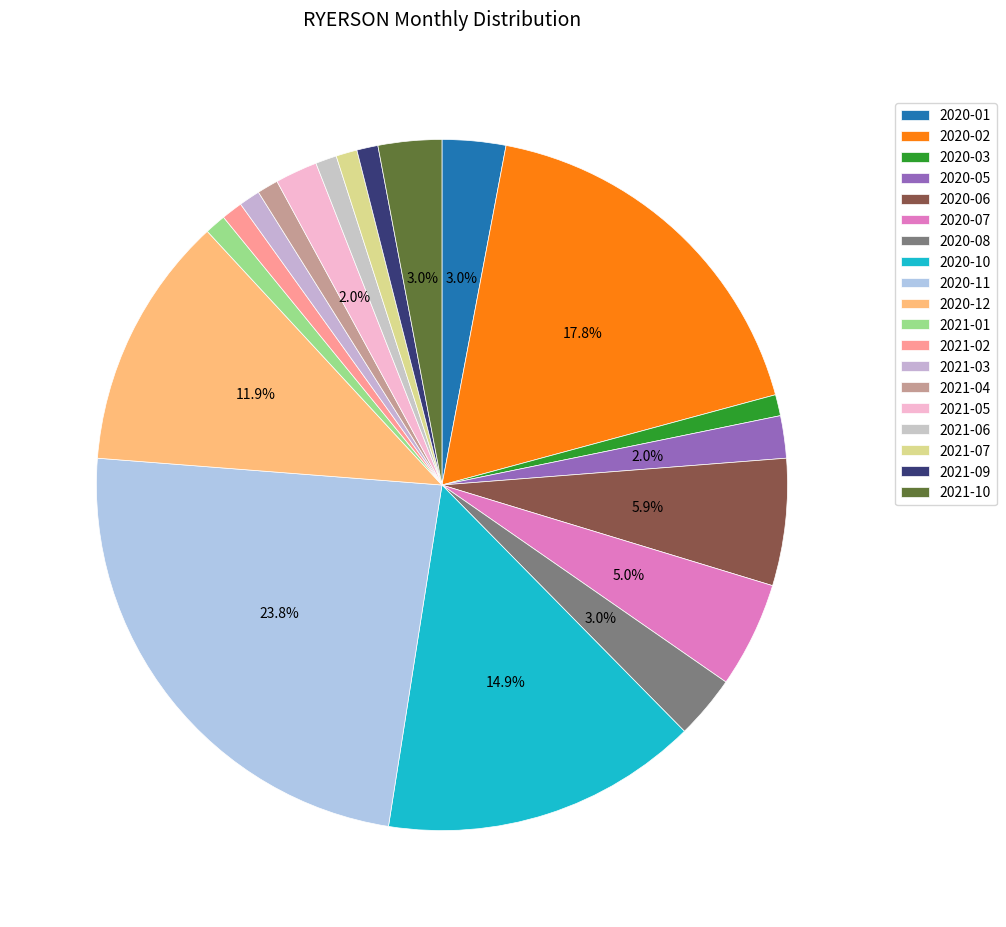

What is the change in value from 2020-02 to 2021-04?

-17